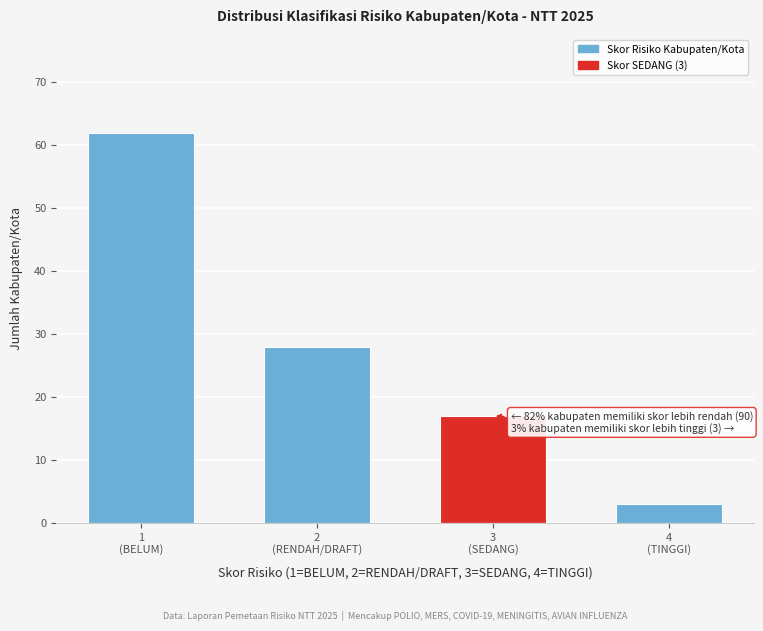

Reading right to left, transcribe all the data shown in this chart.

3	17	28	62